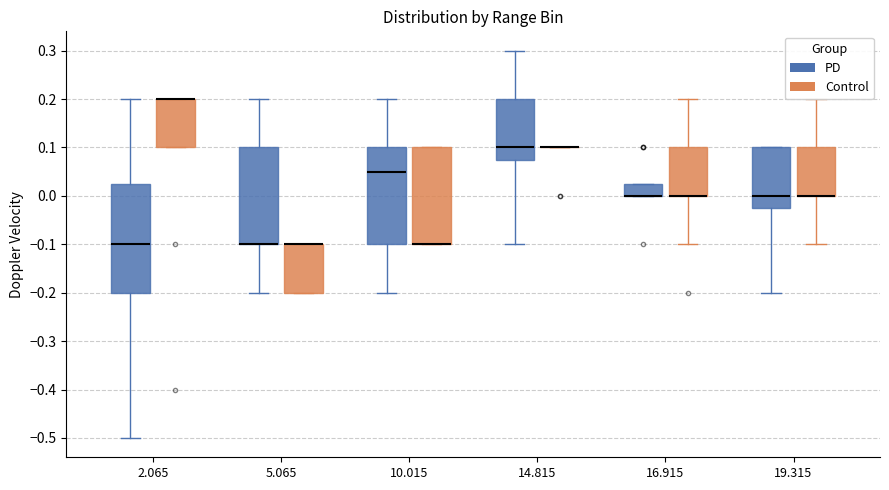

Reading left to right, read every box against the y-axis: the position of its median line, the range the box covers, and the ends of its whiskers. The values are not printed on the chart, so give them approximately, as read against the axis.

2.065 (PD): median -0.10, box -0.20 to 0.03, whiskers -0.50 to 0.20
2.065 (Control): median 0.20 (drawn on the box's upper edge), box 0.10 to 0.20, whiskers 0.10 to 0.20
5.065 (PD): median -0.10 (drawn on the box's lower edge), box -0.10 to 0.10, whiskers -0.20 to 0.20
5.065 (Control): median -0.10 (drawn on the box's upper edge), box -0.20 to -0.10, whiskers -0.20 to -0.10
10.015 (PD): median 0.05, box -0.10 to 0.10, whiskers -0.20 to 0.20
10.015 (Control): median -0.10 (drawn on the box's lower edge), box -0.10 to 0.10, whiskers -0.10 to 0.10
14.815 (PD): median 0.10, box 0.08 to 0.20, whiskers -0.10 to 0.30
14.815 (Control): box collapsed to a line at 0.10, whiskers 0.10 to 0.10
16.915 (PD): median 0.00 (drawn on the box's lower edge), box 0.00 to 0.03, whiskers 0.00 to 0.03
16.915 (Control): median 0.00 (drawn on the box's lower edge), box 0.00 to 0.10, whiskers -0.10 to 0.20
19.315 (PD): median 0.00, box -0.02 to 0.10, whiskers -0.20 to 0.10
19.315 (Control): median 0.00 (drawn on the box's lower edge), box 0.00 to 0.10, whiskers -0.10 to 0.20